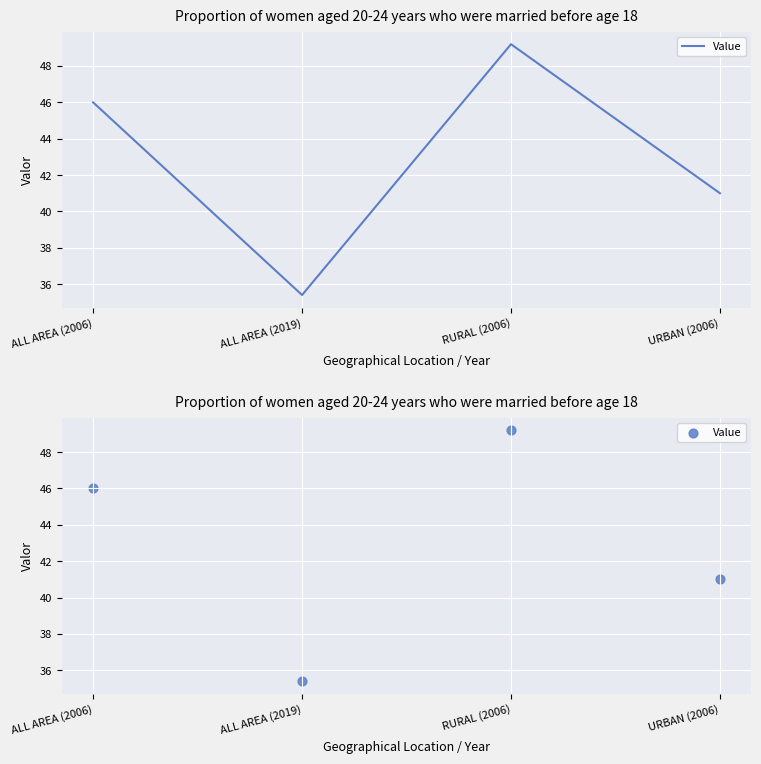

Approximately how many times larger is the value at ALL AREA (2019) compared to RURAL (2006)?

0.7